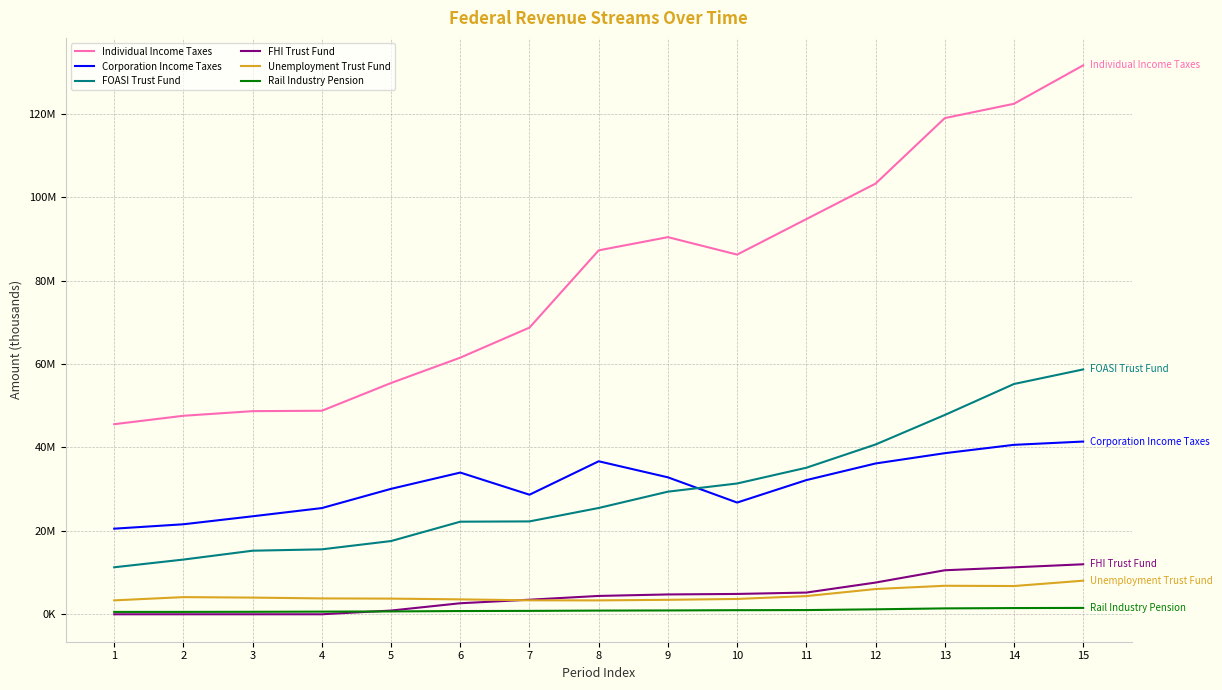

Does the chart have visible grid lines?

Yes